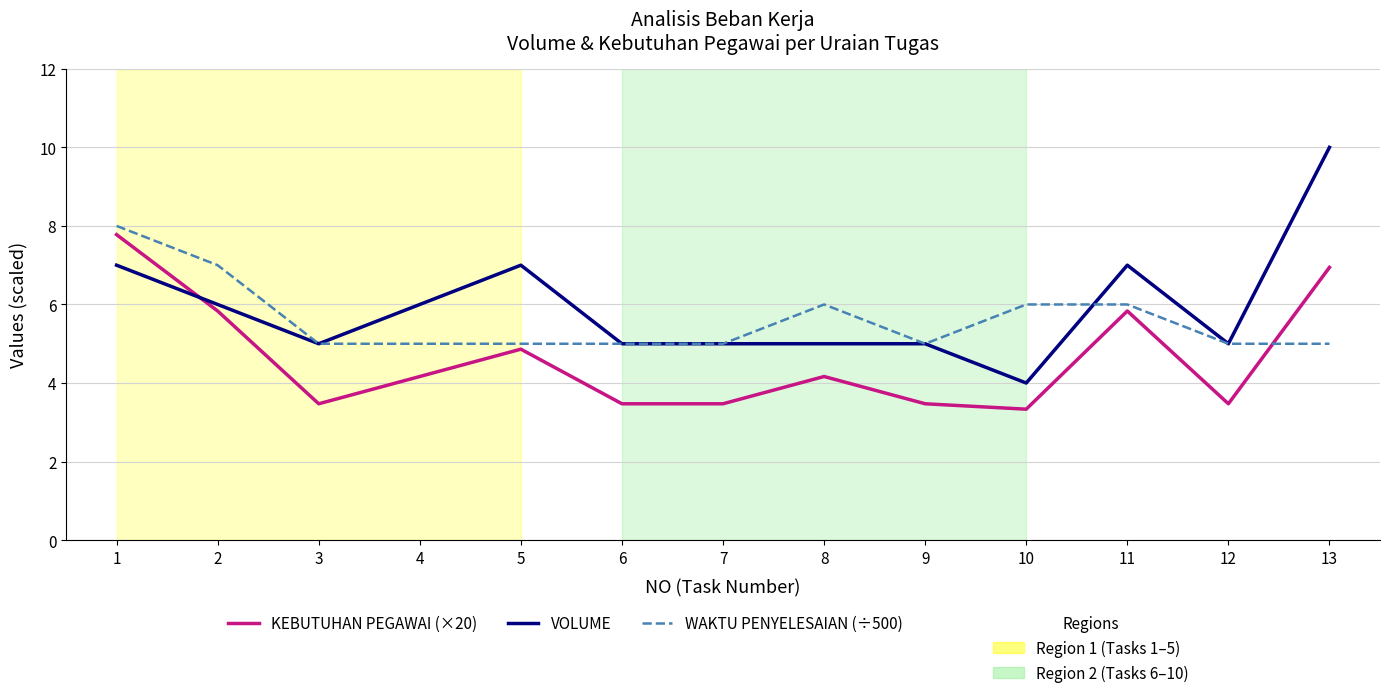

What is the smallest value displayed?

3.3